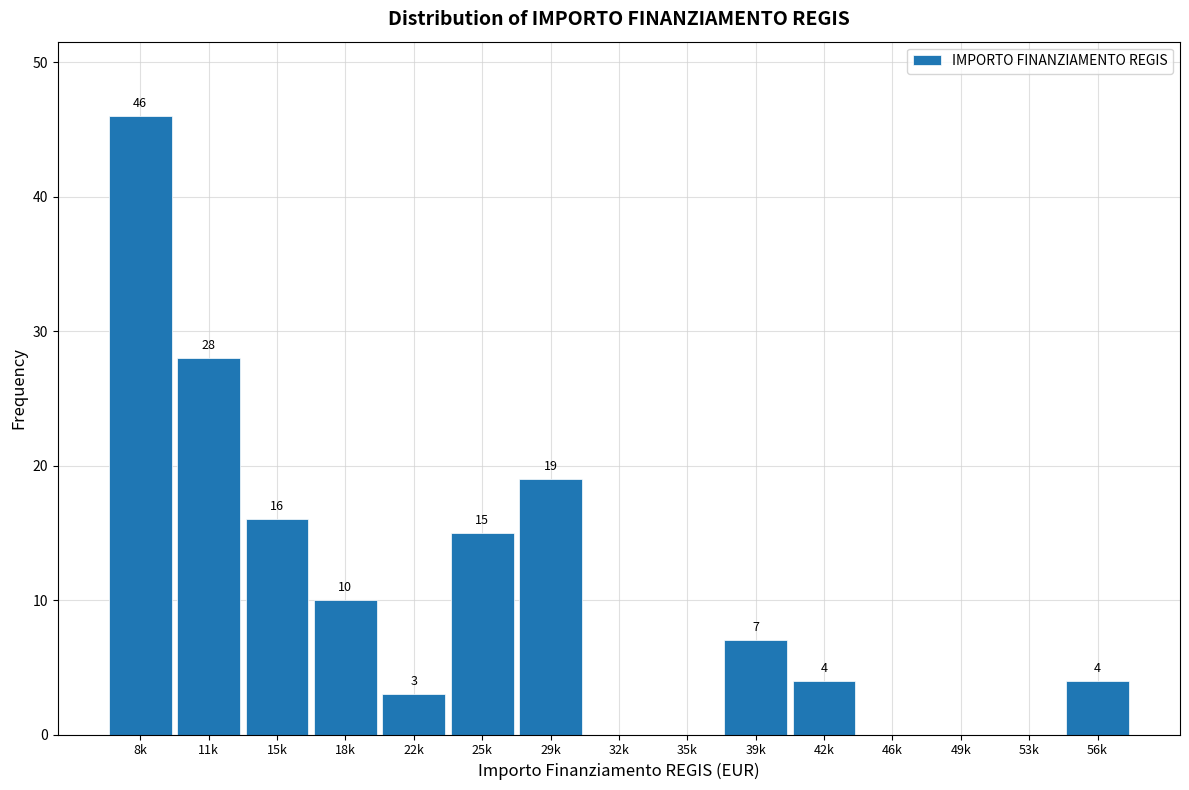

Reading left to right, transcribe all the data shown in this chart.

8k=46	11k=28	15k=16	18k=10	22k=3	25k=15	29k=19	32k=0	35k=0	39k=7	42k=4	46k=0	49k=0	53k=0	56k=4